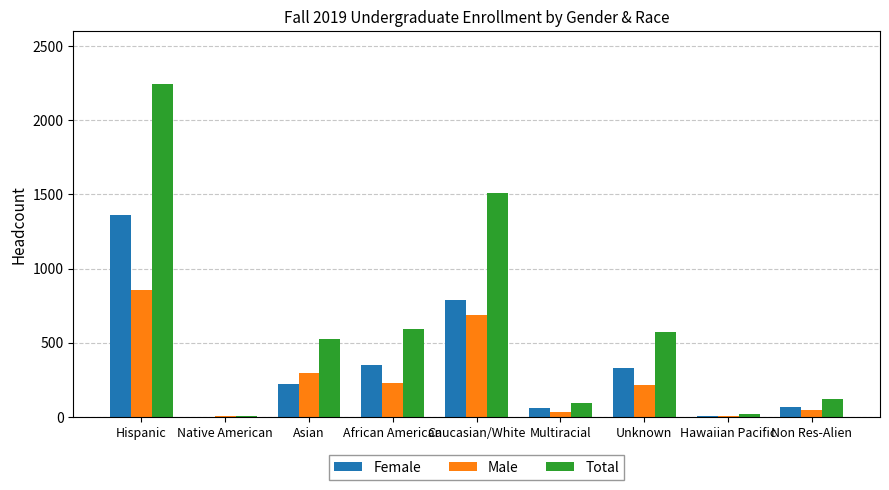

True or false: Total has a value of 574 at Unknown.

True